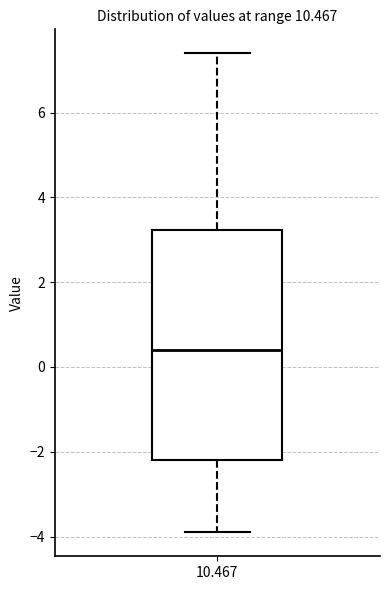

Where does the median line of the box at x = 10.467 sit on the y-axis? The values are not printed on the chart, so give them approximately, as read against the axis.

0.4